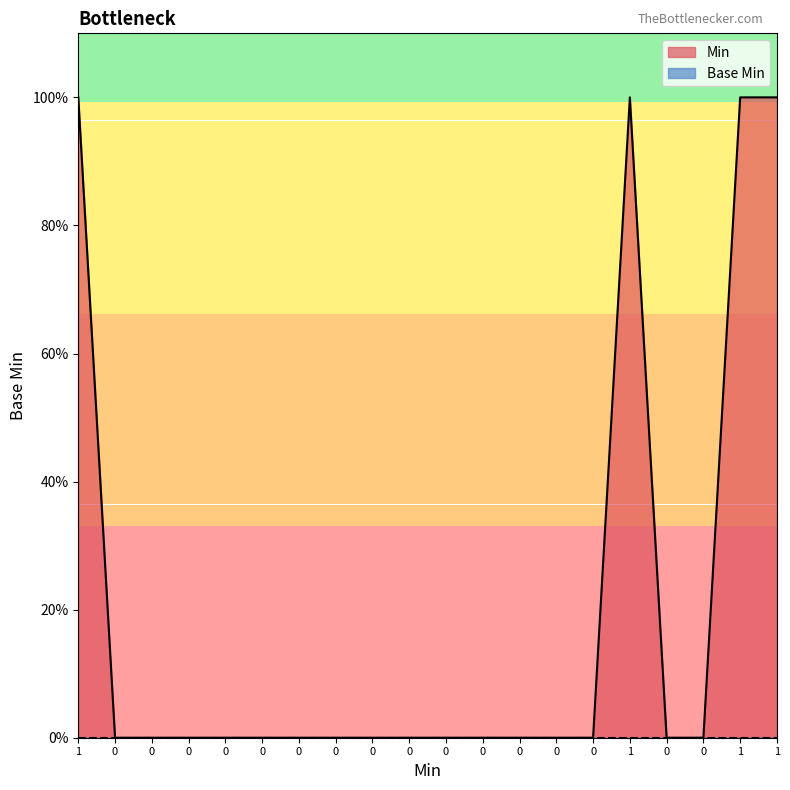

How many interior local peaks (higher than both neighbors) does the data have?

1